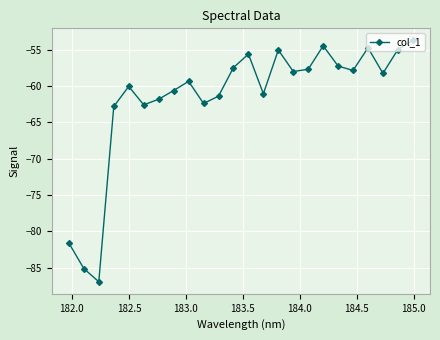

What is the greatest value displayed?

-53.7